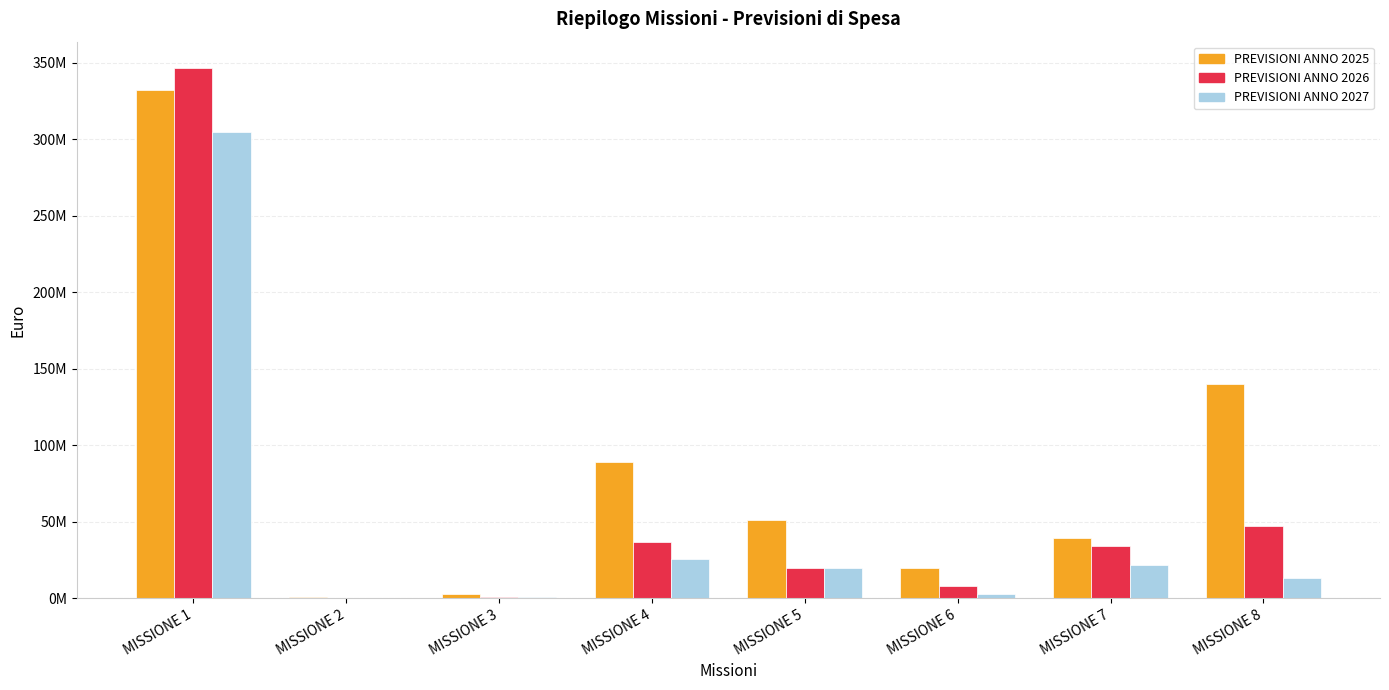

Reading right to left, transcribe all the data shown in this chart.

PREVISIONI ANNO 2025: MISSIONE 8=139980678.2	MISSIONE 7=39546492.0	MISSIONE 6=19725042.9	MISSIONE 5=50758131.4	MISSIONE 4=89217586.3	MISSIONE 3=2593986.9	MISSIONE 2=933919.4	MISSIONE 1=332066022.9
PREVISIONI ANNO 2026: MISSIONE 8=46798063.3	MISSIONE 7=33988246.8	MISSIONE 6=7784808.4	MISSIONE 5=19611156.9	MISSIONE 4=36580802.3	MISSIONE 3=755599.6	MISSIONE 2=67420.0	MISSIONE 1=346398234.4
PREVISIONI ANNO 2027: MISSIONE 8=13166938.2	MISSIONE 7=21752444.8	MISSIONE 6=2780589.9	MISSIONE 5=19351729.7	MISSIONE 4=25469766.1	MISSIONE 3=566739.6	MISSIONE 2=0.0	MISSIONE 1=304445327.4